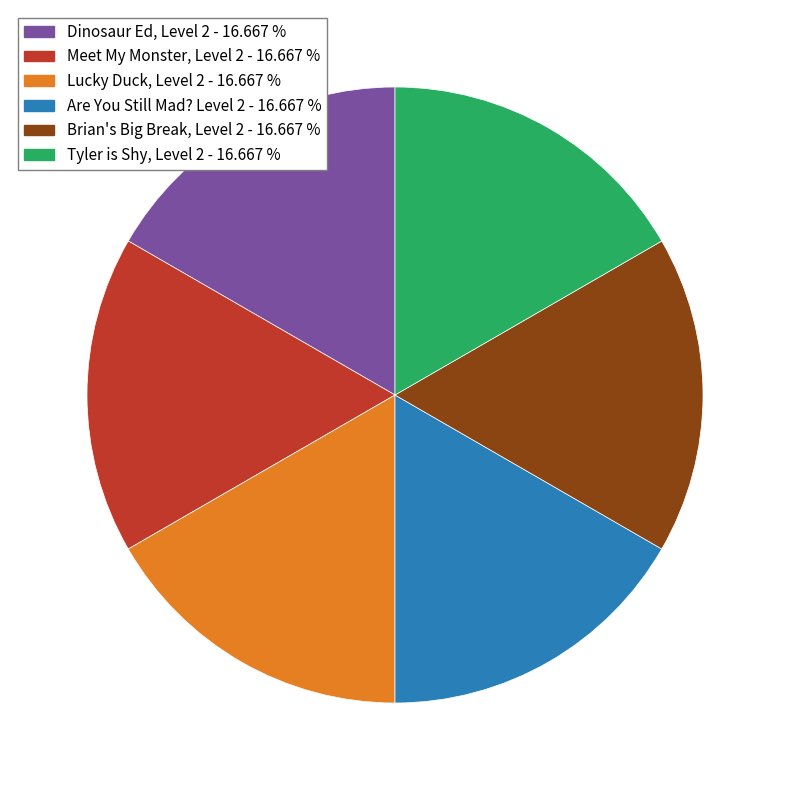

Does any single category account for the majority?

No